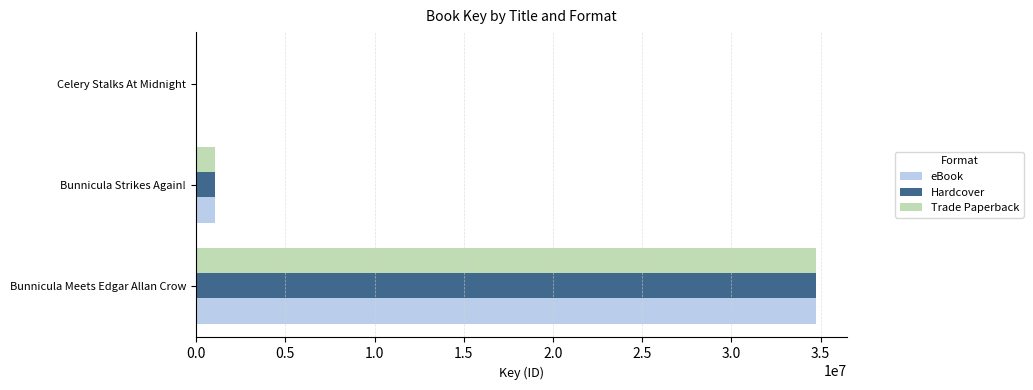

What is the sum of all eBook values?

35816265